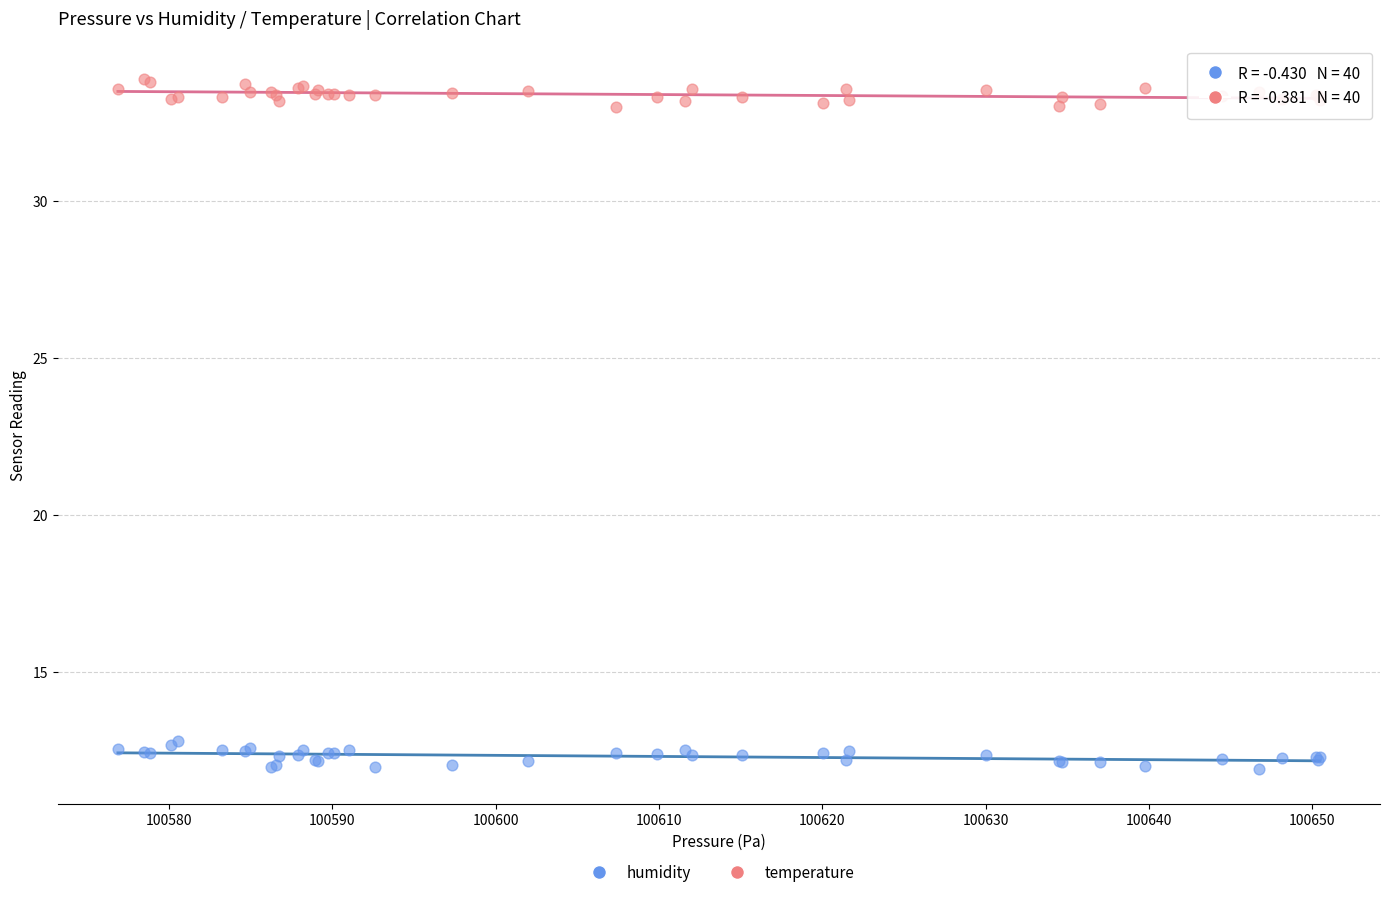

Which series contains the highest Y value?

temperature